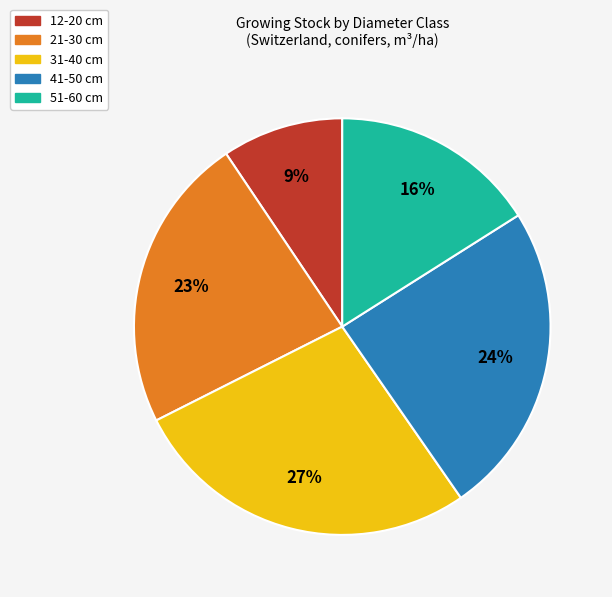

What percentage is the 21-30 cm slice, to the nearest percent?

23%